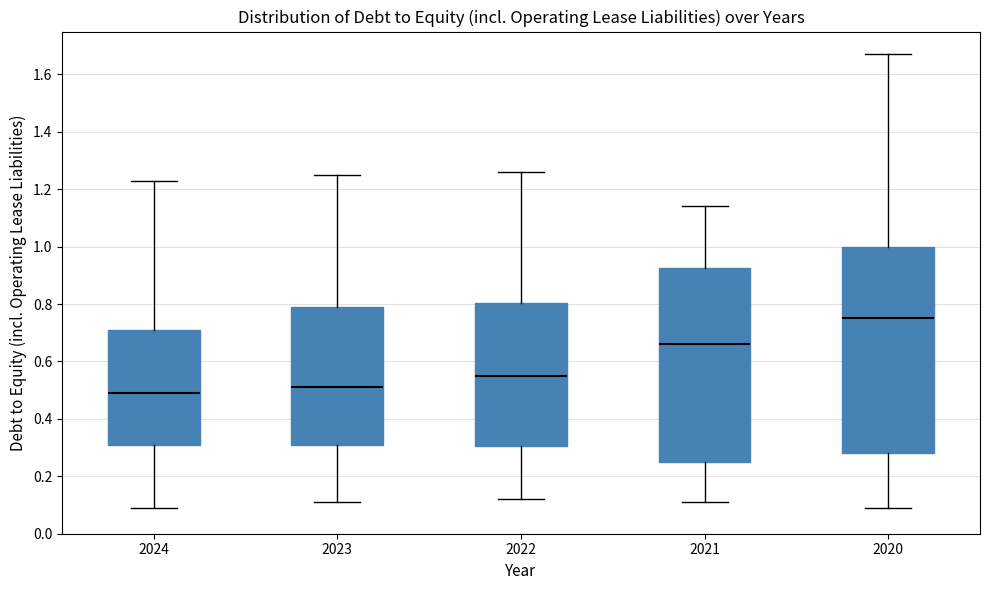

Reading left to right, read every box against the y-axis: the position of its median line, the range the box covers, and the ends of its whiskers. The values are not printed on the chart, so give them approximately, as read against the axis.

2024: median 0.50, box 0.32 to 0.72, whiskers 0.10 to 1.24
2023: median 0.52, box 0.32 to 0.80, whiskers 0.12 to 1.26
2022: median 0.56, box 0.30 to 0.80, whiskers 0.12 to 1.26
2021: median 0.66, box 0.26 to 0.92, whiskers 0.12 to 1.14
2020: median 0.76, box 0.28 to 1.00, whiskers 0.10 to 1.68